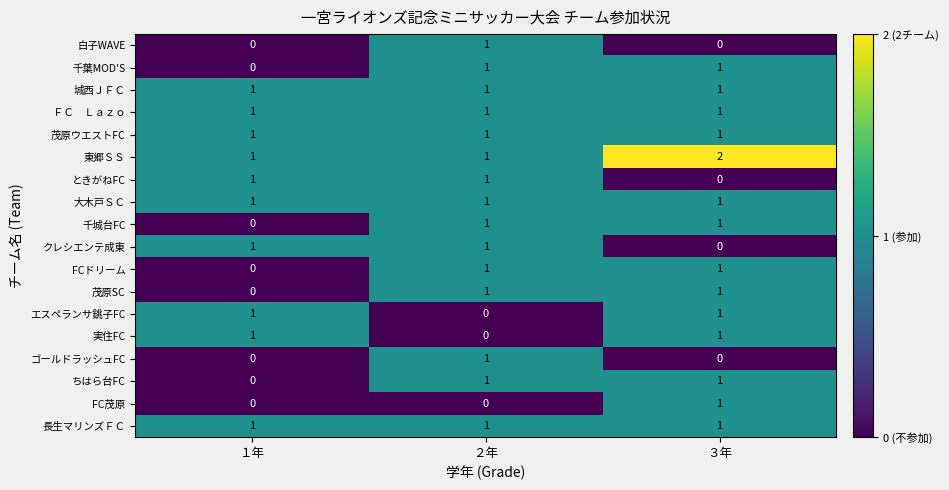

True or false: 茂原SC has a value of 1 at ３年.

True